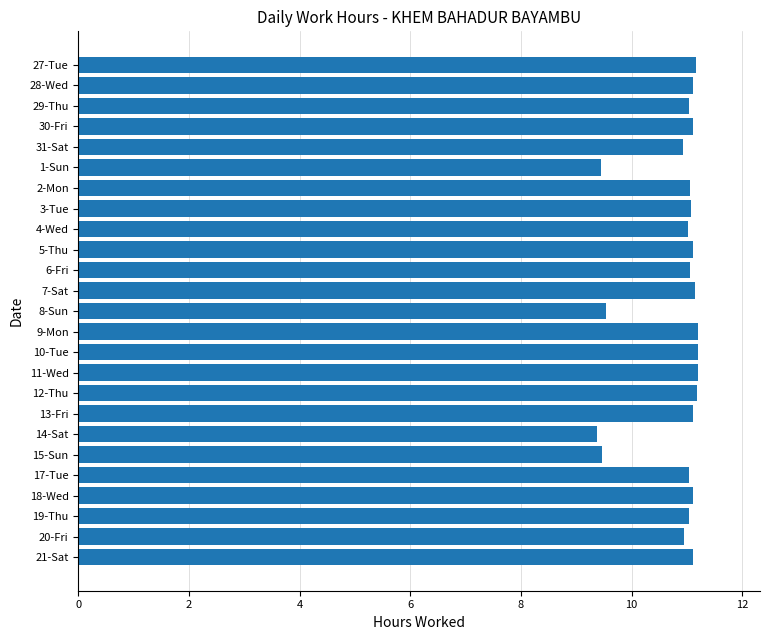

What is the greatest value displayed?

11.2